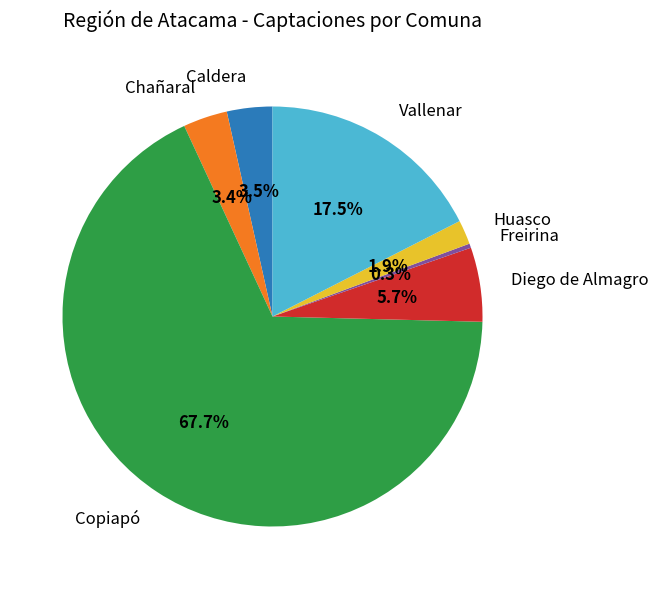

Approximately how many times larger is the value at Vallenar compared to Chañaral?

5.1